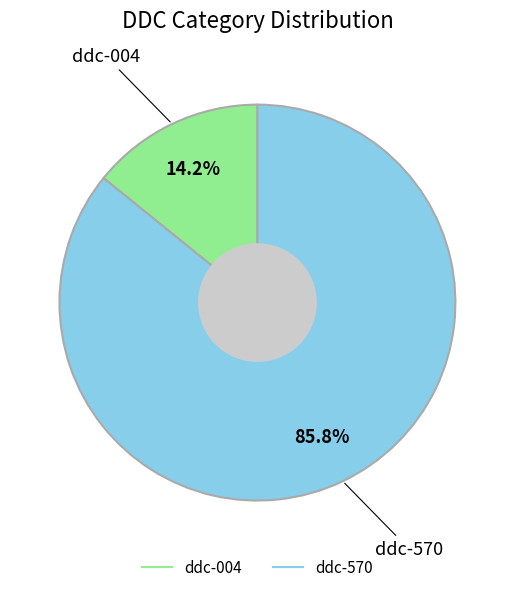

Which category has the biggest portion of the pie?

ddc-570